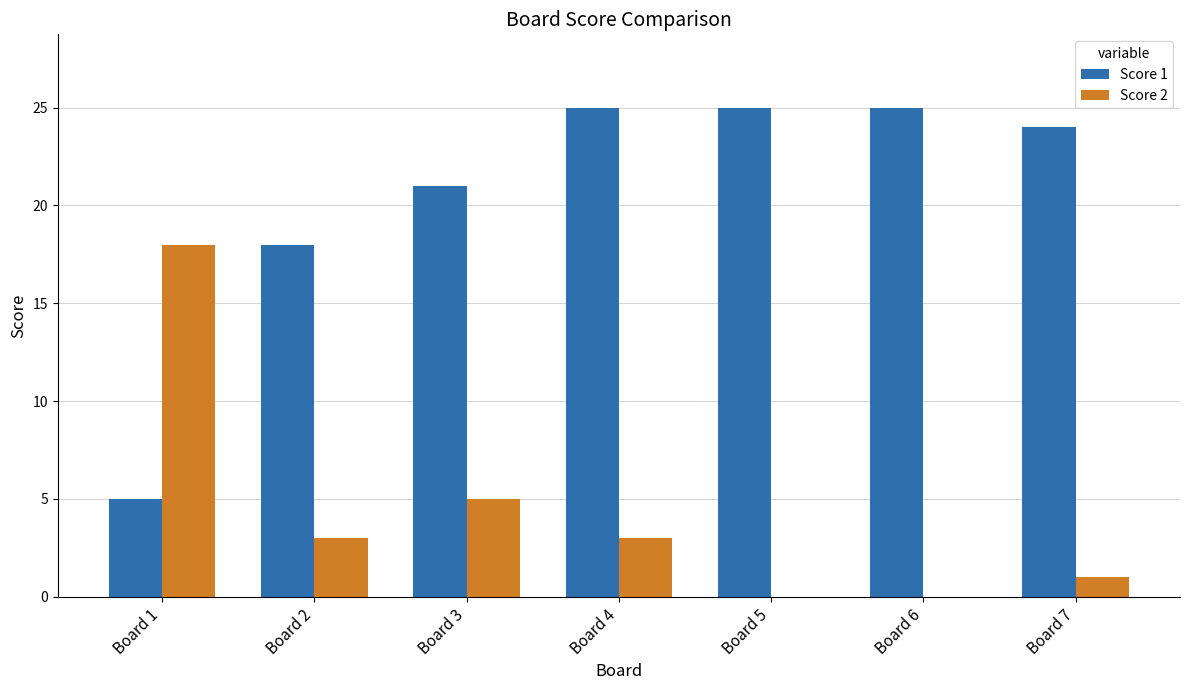

Is the value of Score 2 at Board 7 greater than the value of Score 1 at Board 6?

No